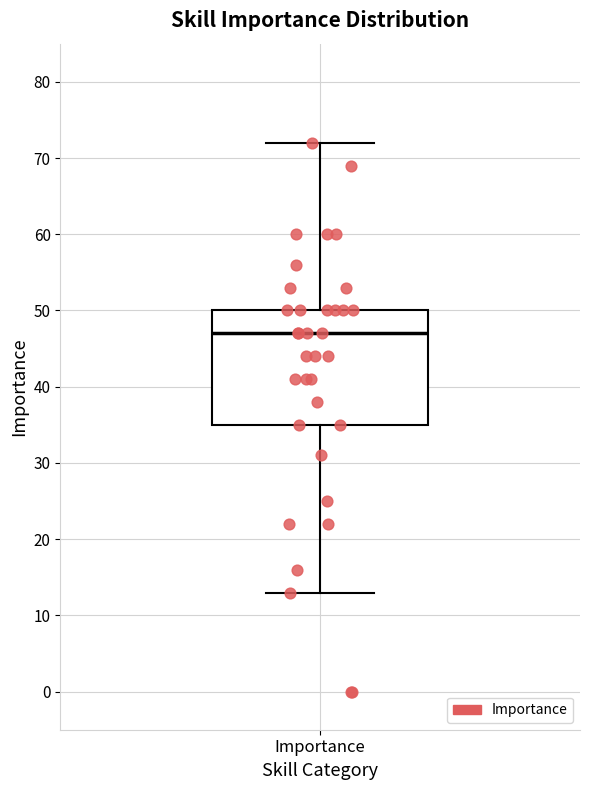

Transcribe this box plot: give where the median line is, the range the box spans, and where the two whiskers end, as read against the y-axis. The values are not printed on the chart, so give them approximately, as read against the axis.

median 47, box 35 to 50, whiskers 13 to 72